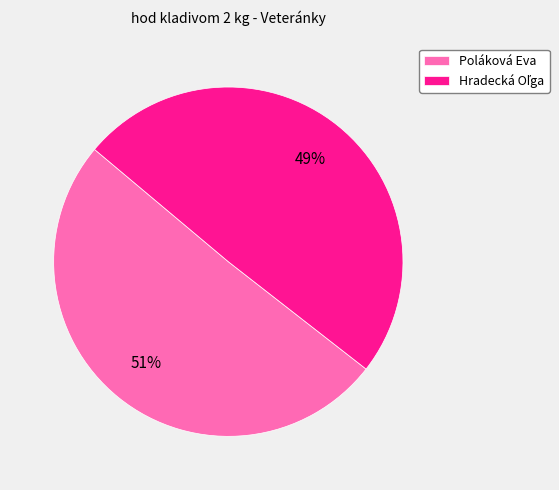

Which slice is the largest?

Poláková Eva